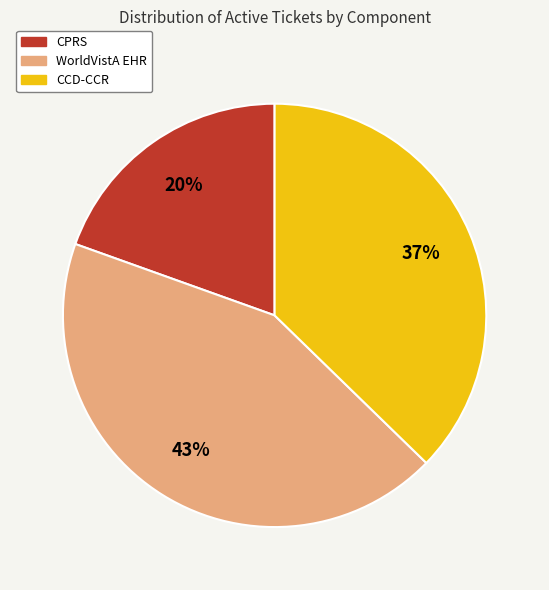

Does any single category account for the majority?

No